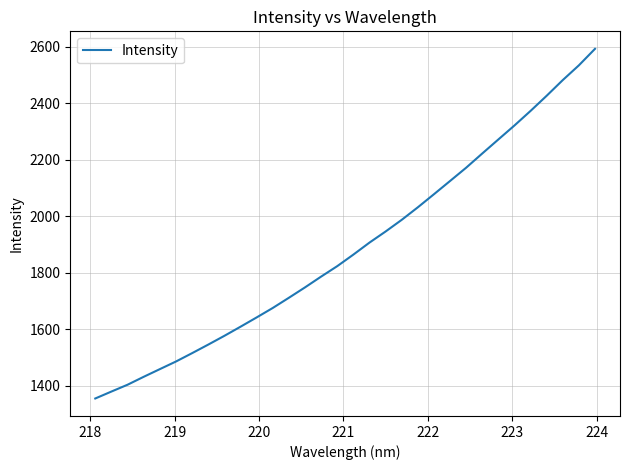

What is the maximum value shown in the chart?

2592.6